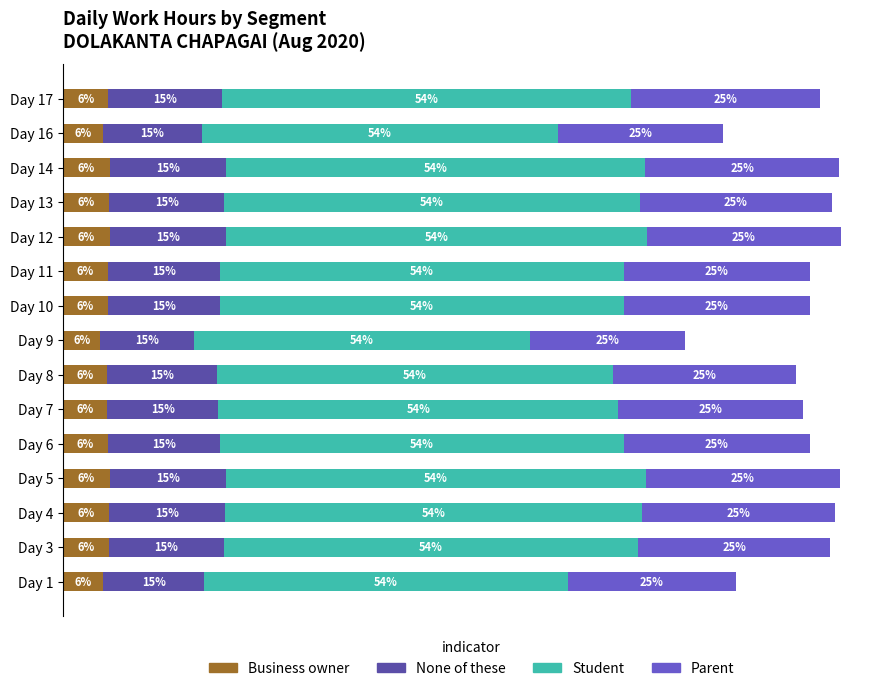

What is the average value of the None of these series?

1.7